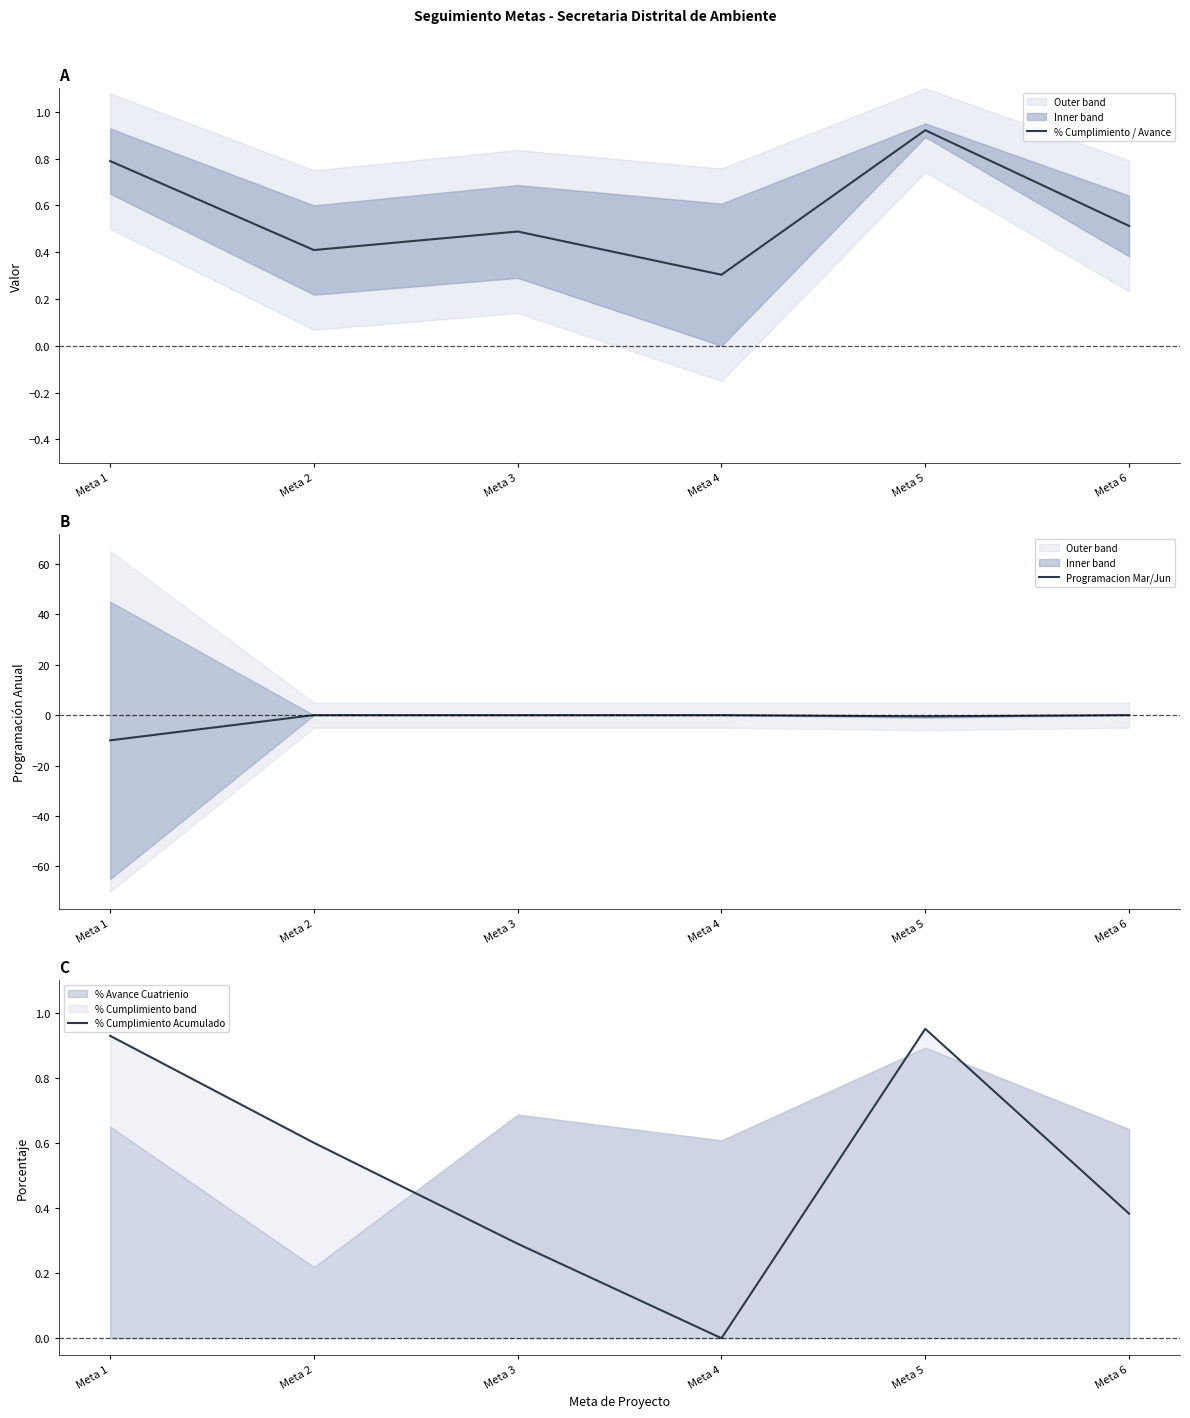

Rank the series by their maximum value, from lowest to highest.

Programacion Mar/Jun, % Cumplimiento / Avance, % Cumplimiento Acumulado